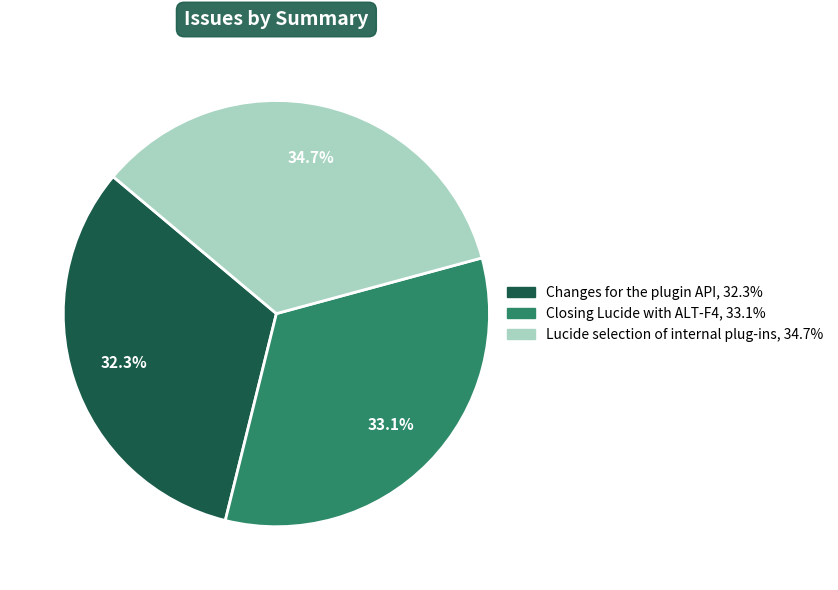

What is the largest slice in the pie chart?

Lucide selection of internal plug-ins